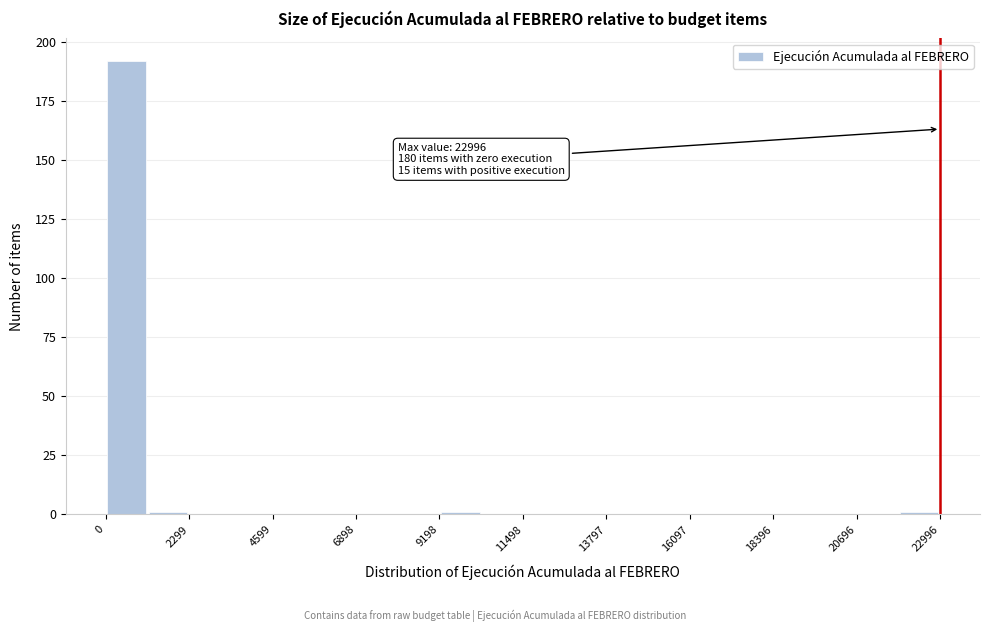

Read against the x-axis, roughly where is the centre of the tallest bar?

500